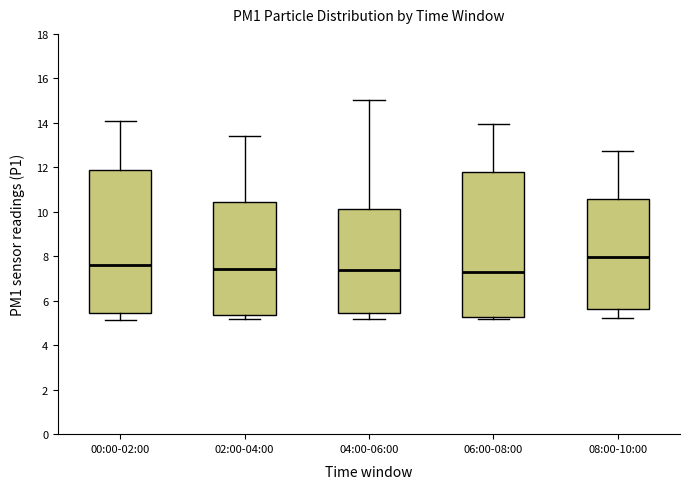

Where is the lower edge of the box for 08:00-10:00 on the y-axis? The values are not printed on the chart, so give them approximately, as read against the axis.

5.6